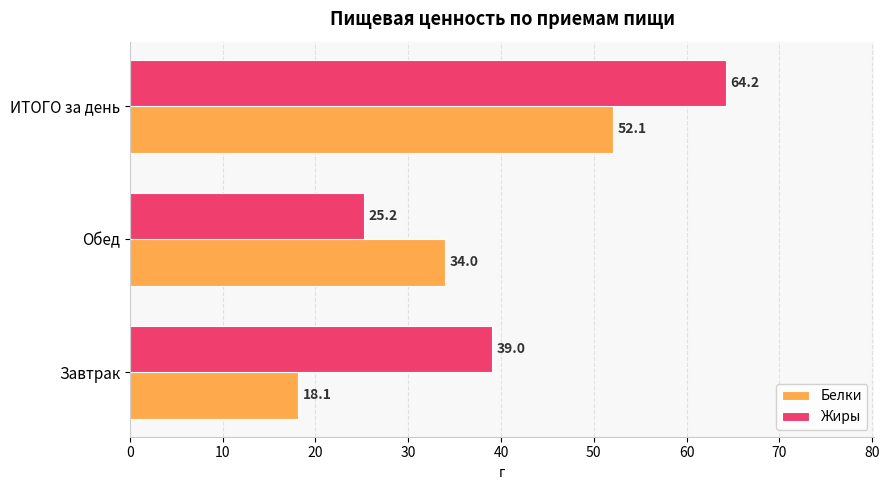

What is the sum of the Жиры values at Завтрак and Обед?

64.2